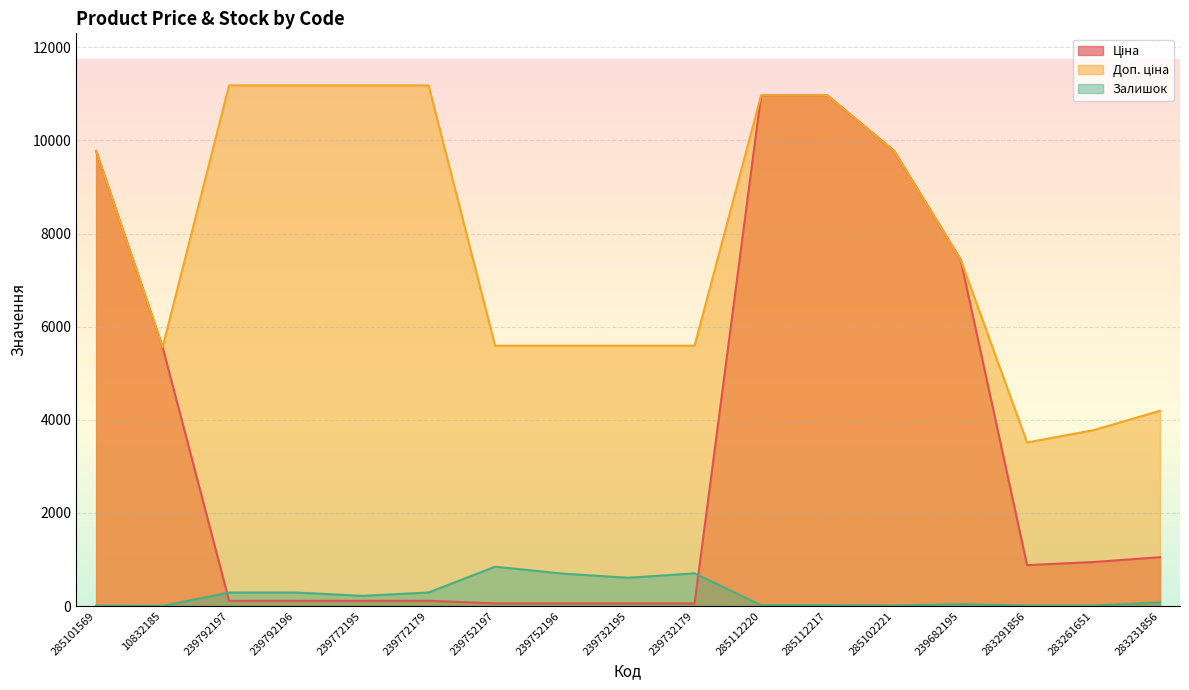

At how many categories does at least one series exceed 8623?

8